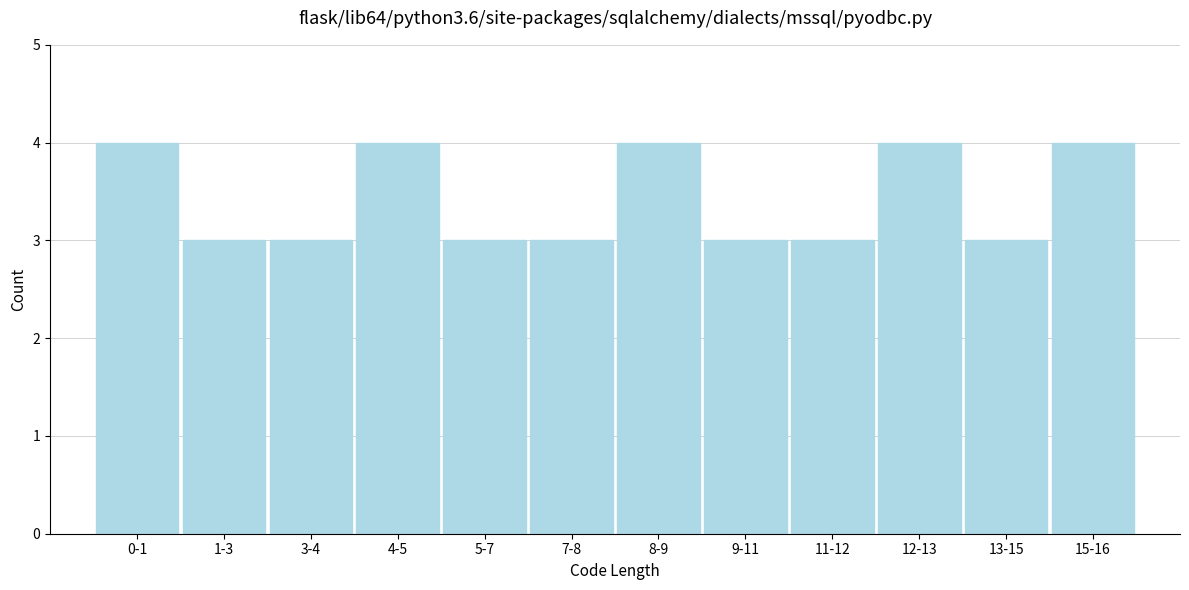

Reading left to right, extract all data points from this chart.

4	3	3	4	3	3	4	3	3	4	3	4